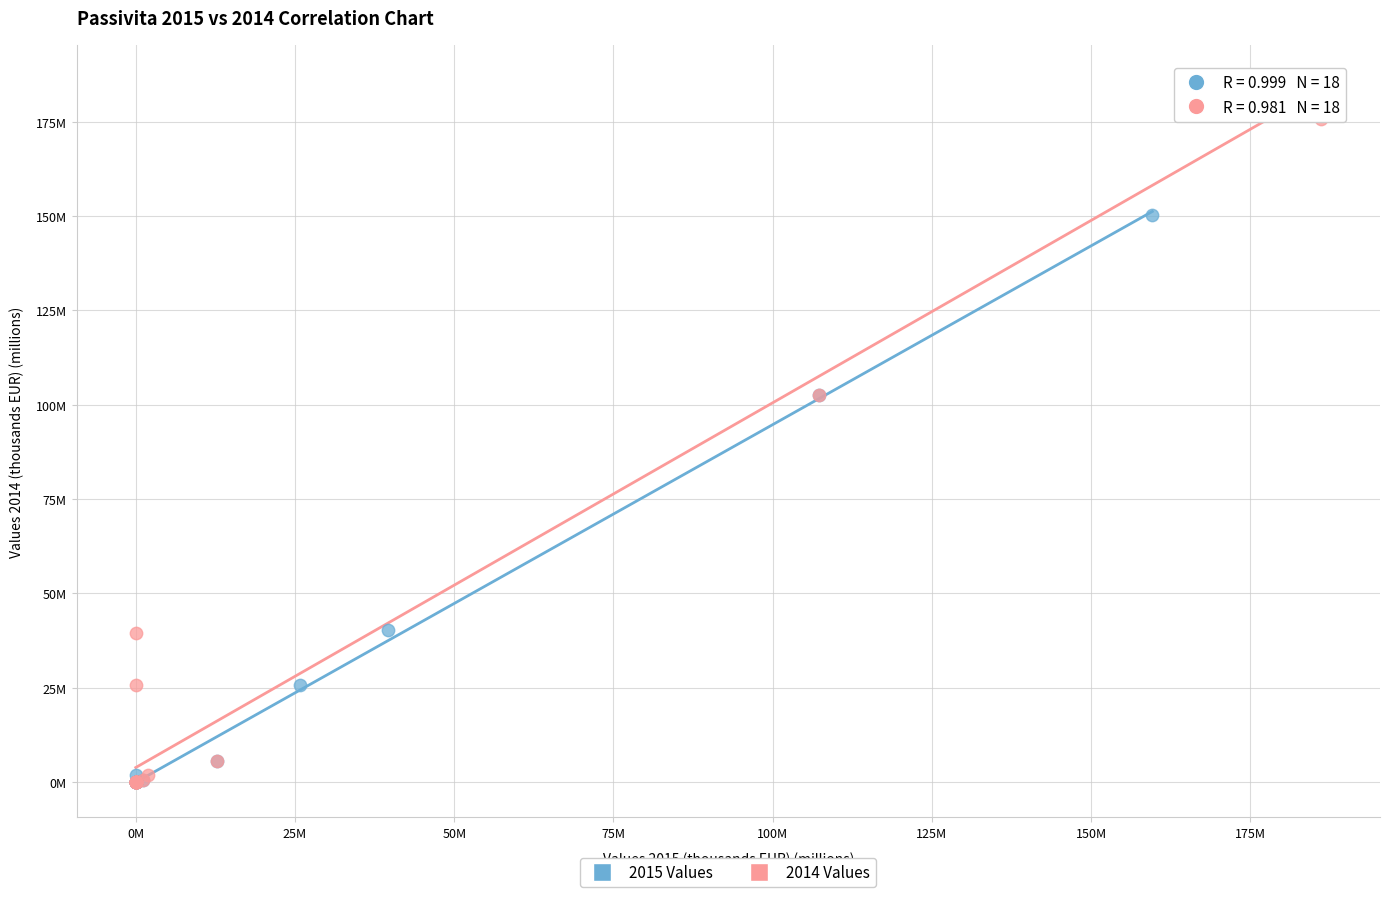

Which series contains the highest Y value?

2014 Values